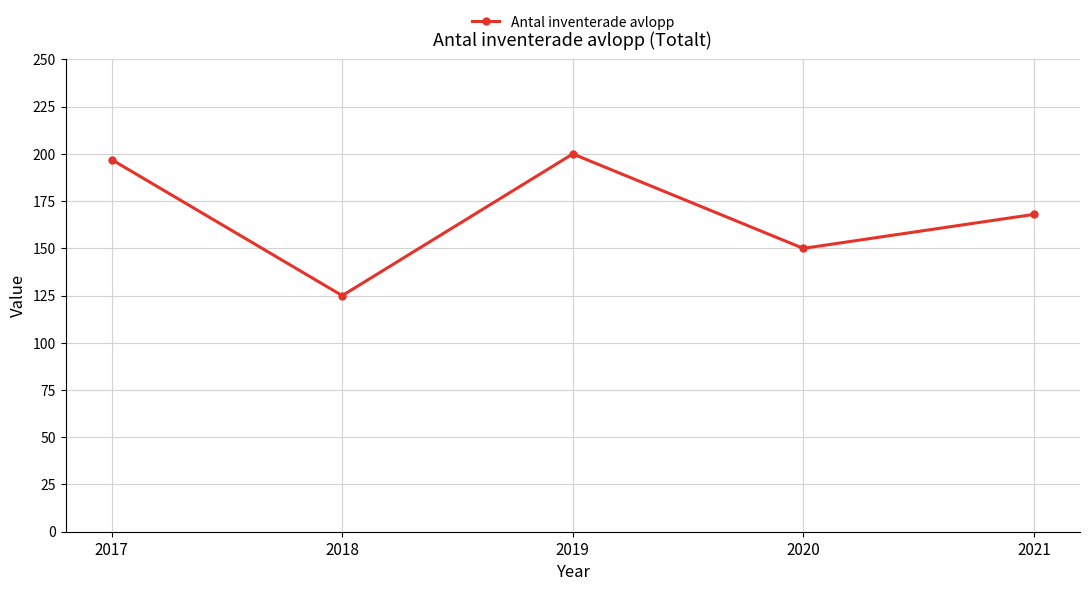

What is the change in value from 2019 to 2020?

-50